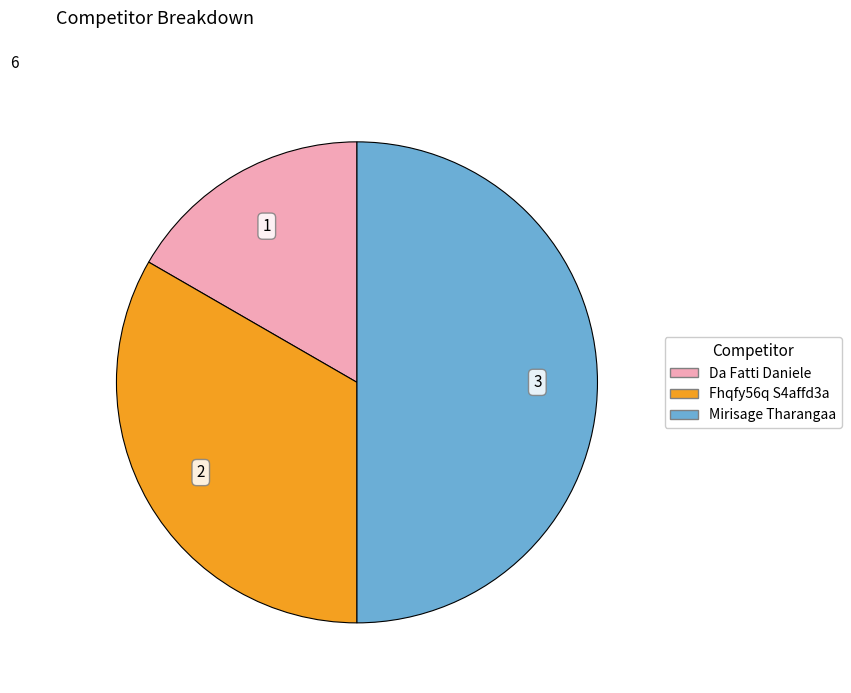

True or false: Mirisage Tharangaa accounts for 39% of the total.

False